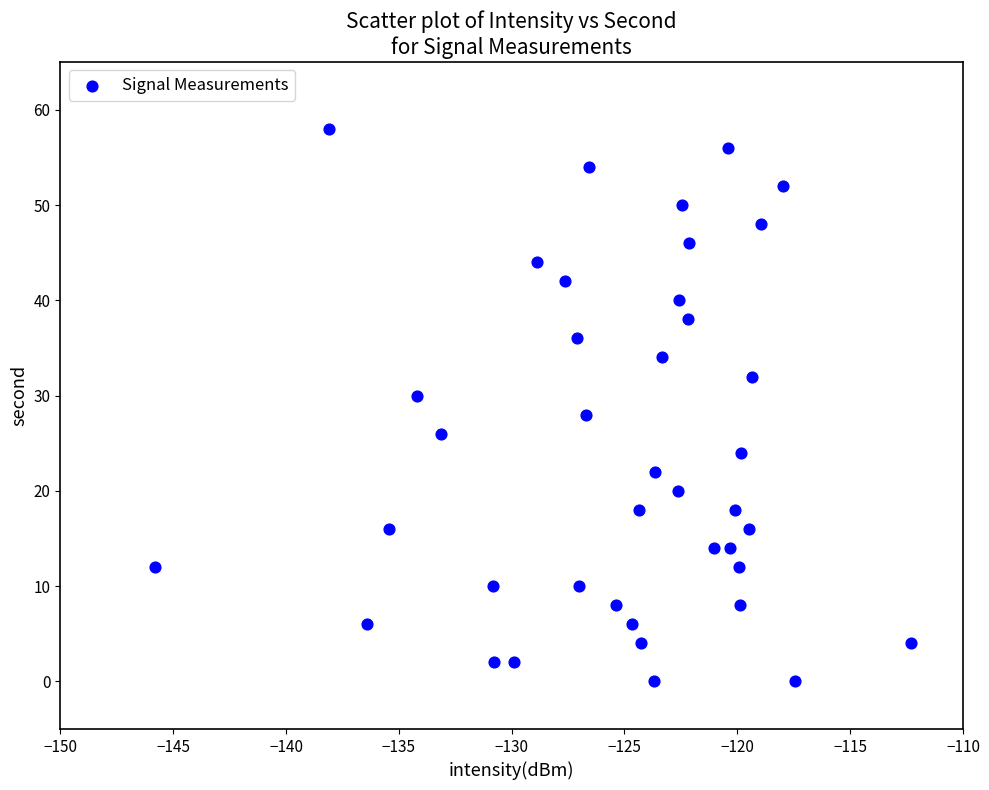

What is the range of Y values (max minus min)?

58